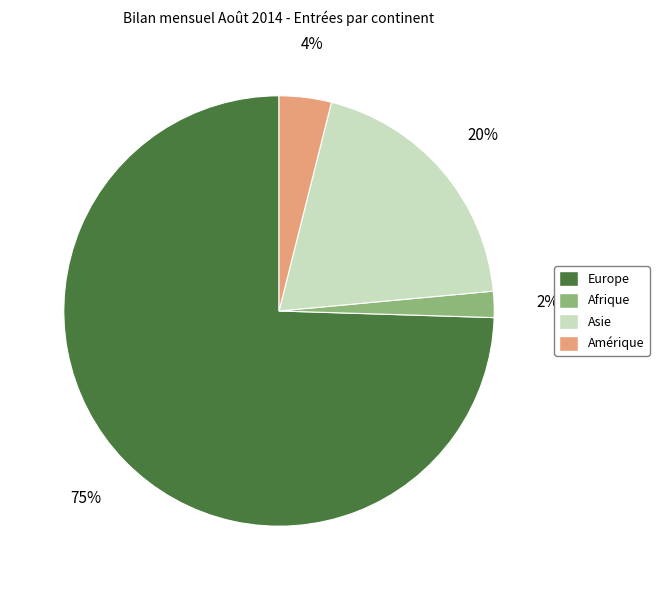

To the nearest percent, what is the combined percentage of Afrique and Asie?

22%